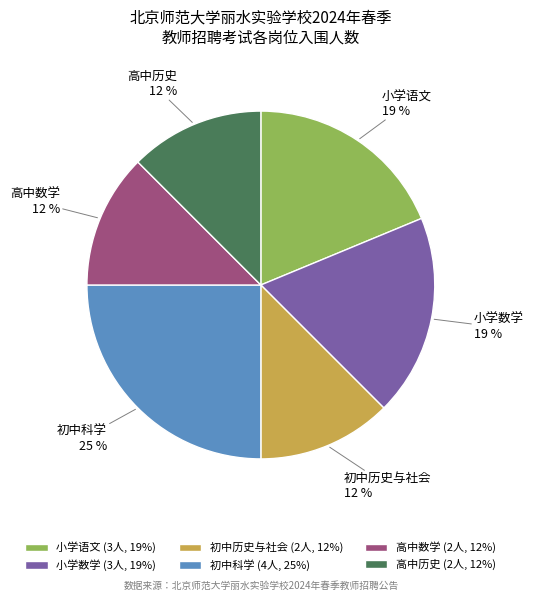

Between 高中数学 and 小学语文, which is larger?

小学语文